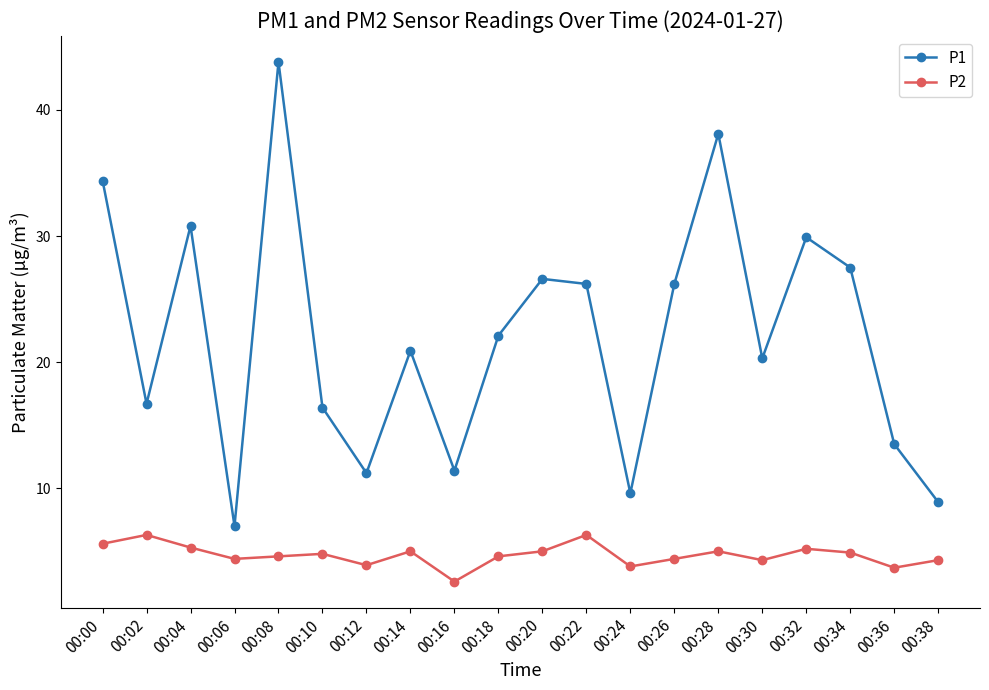

What are all the series names shown in the legend?

P1, P2